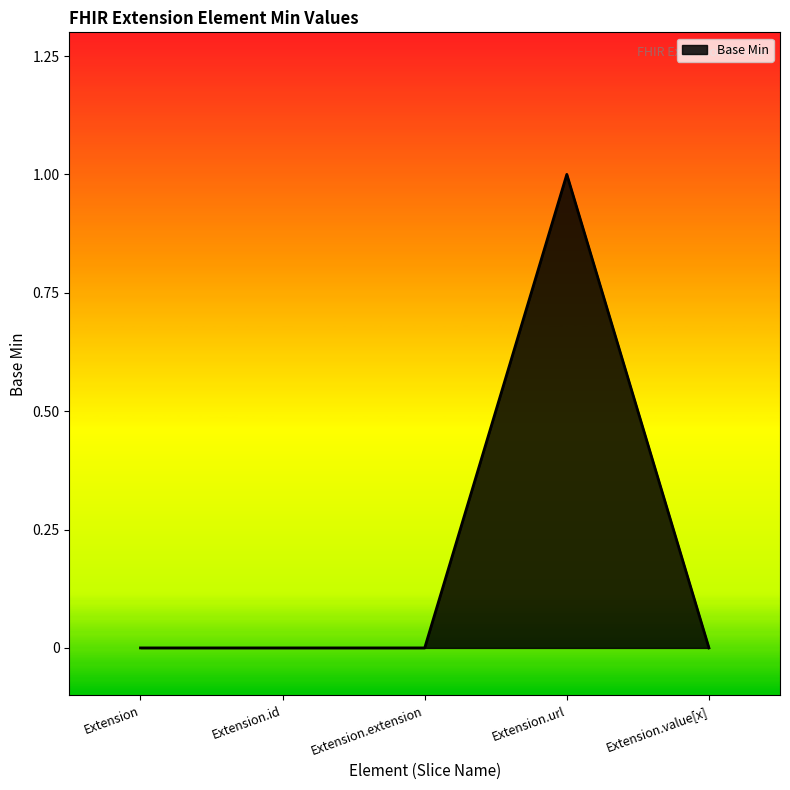

What is the sum of all values?

1